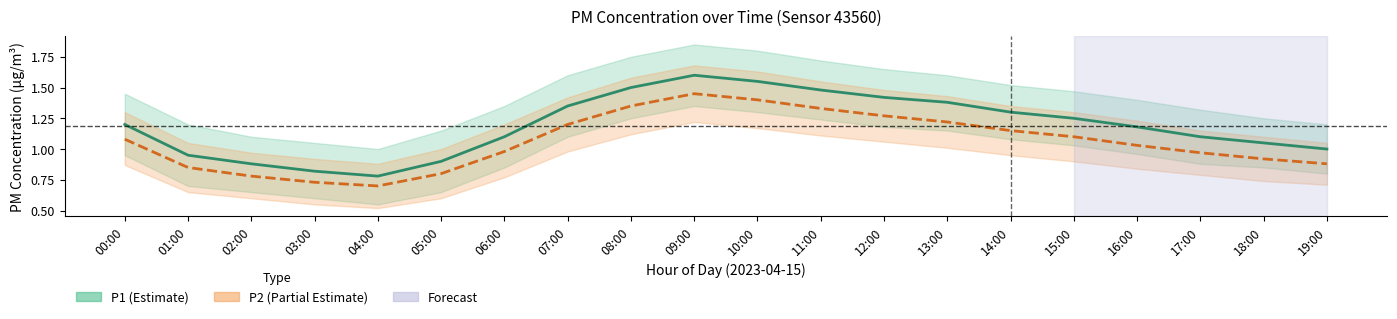

How many values in the P1 series exceed 1?

14